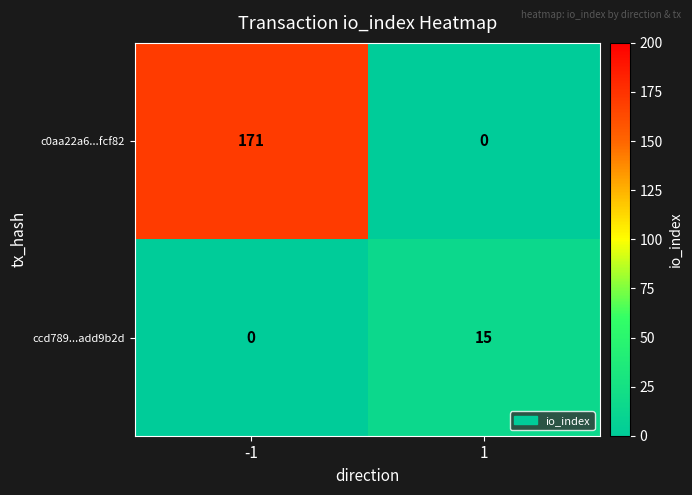

Reading left to right, extract all data points from this chart.

c0aa22a6...fcf82: 171	0
ccd789...add9b2d: 0	15